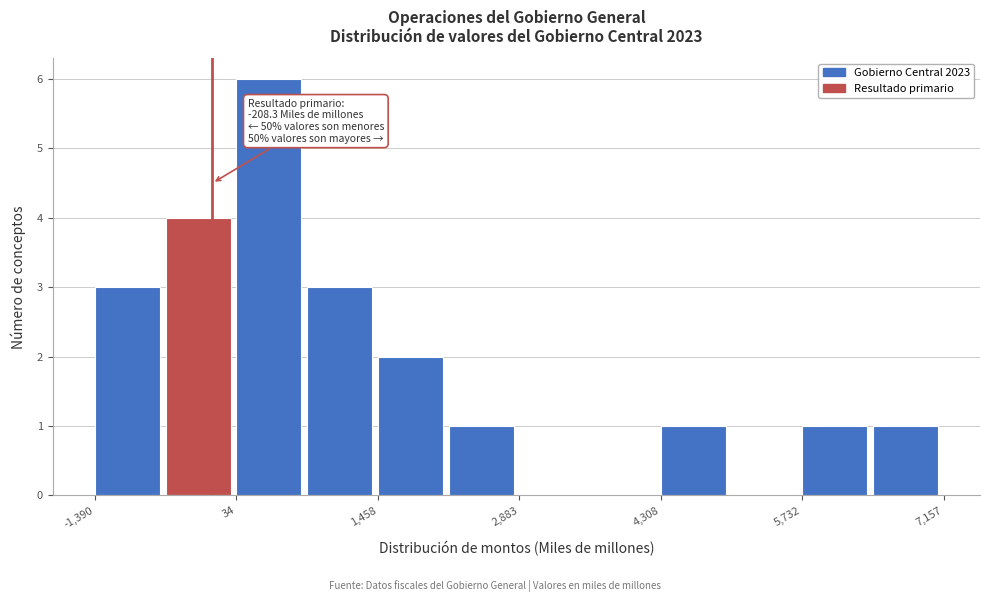

Around what value on the x-axis is the tallest bar? Give the approximate position of its centre, as read against the axis.

400